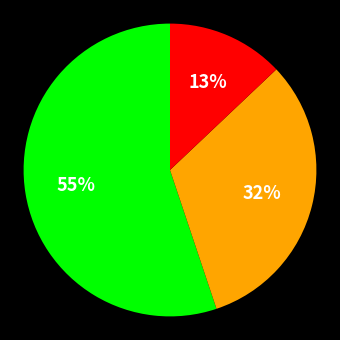

Is there a majority slice in this chart?

Yes